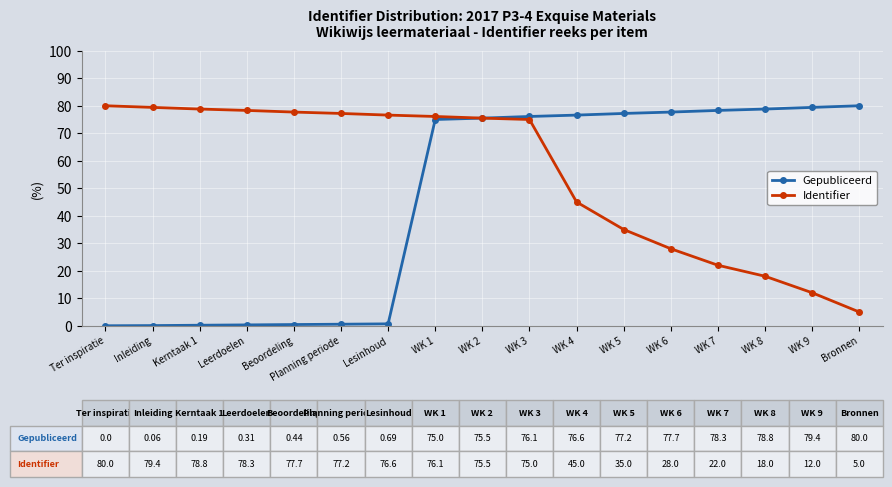

List the series in order of their overall mean, highest first.

Identifier, Gepubliceerd